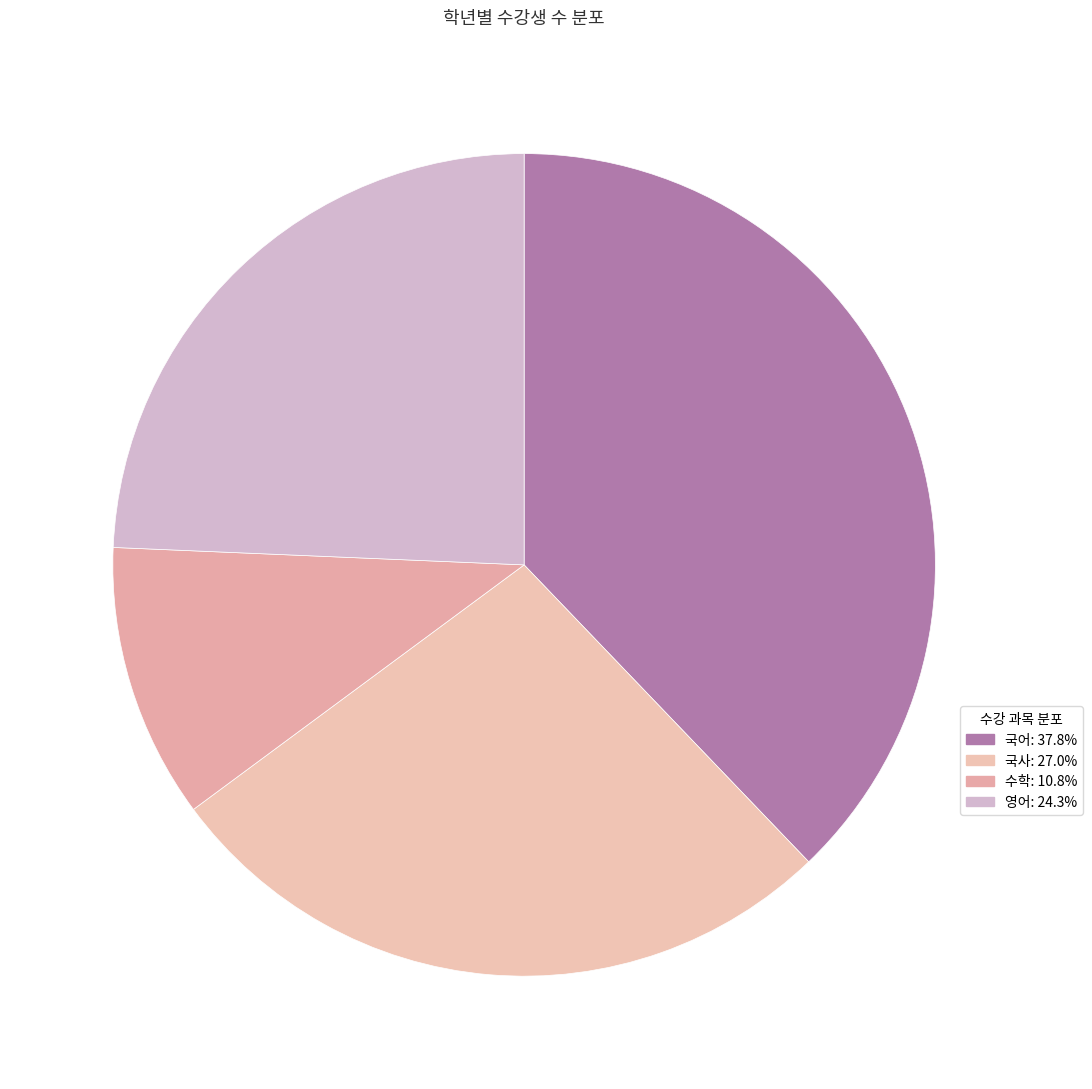

The 영어 slice represents 35% of the pie. True or false?

False